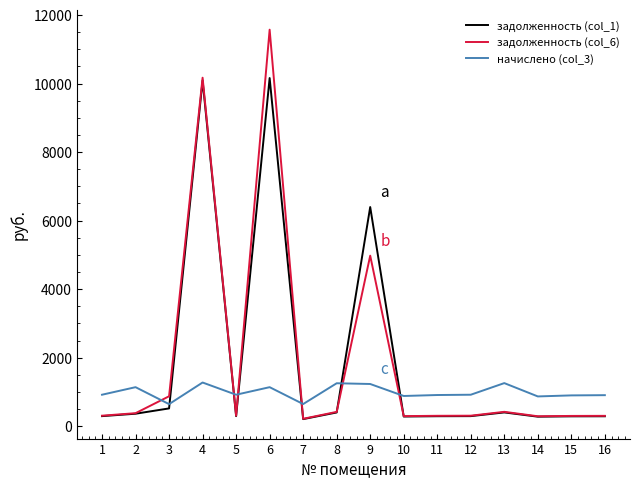

Which series changed the most between 12 and 13?

начислено (col_3)